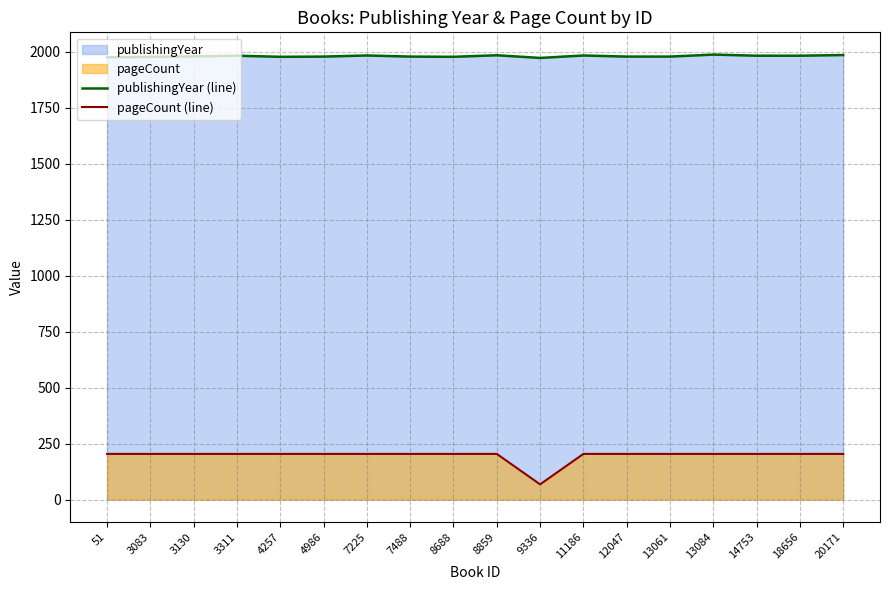

List the labels in order of pageCount (line) value, smallest first.

9336, 51, 3083, 3130, 3311, 4257, 4986, 7225, 7488, 8688, 8859, 11186, 12047, 13061, 13084, 14753, 18656, 20171